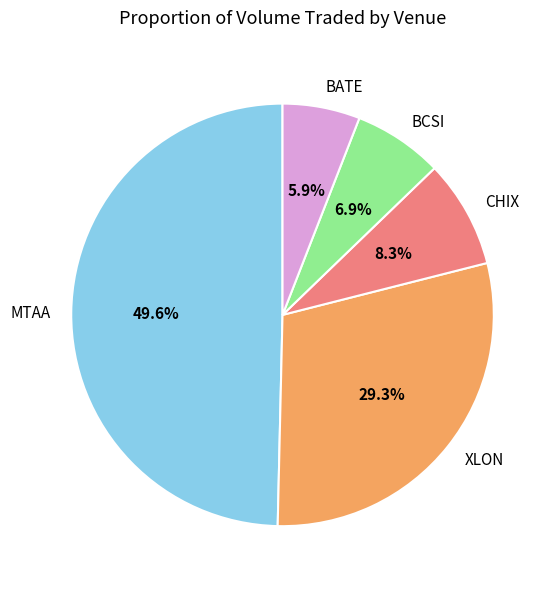

To the nearest percent, what is the difference between the BATE and BCSI slice percentages?

1%